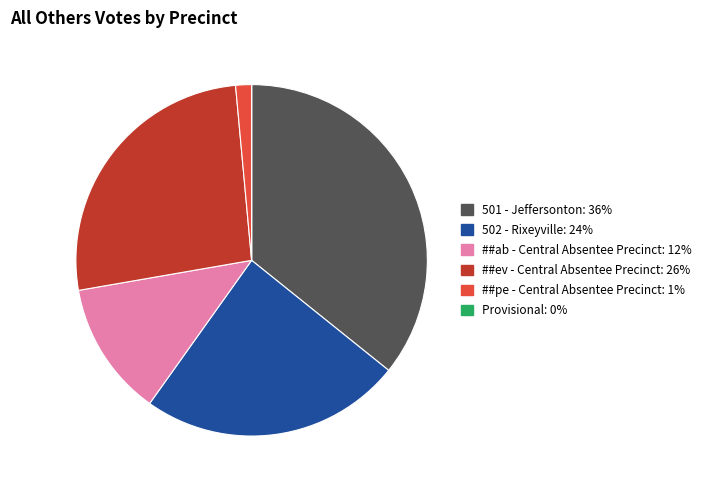

Is it true that ##ev - Central Absentee Precinct is 17% of the pie?

False